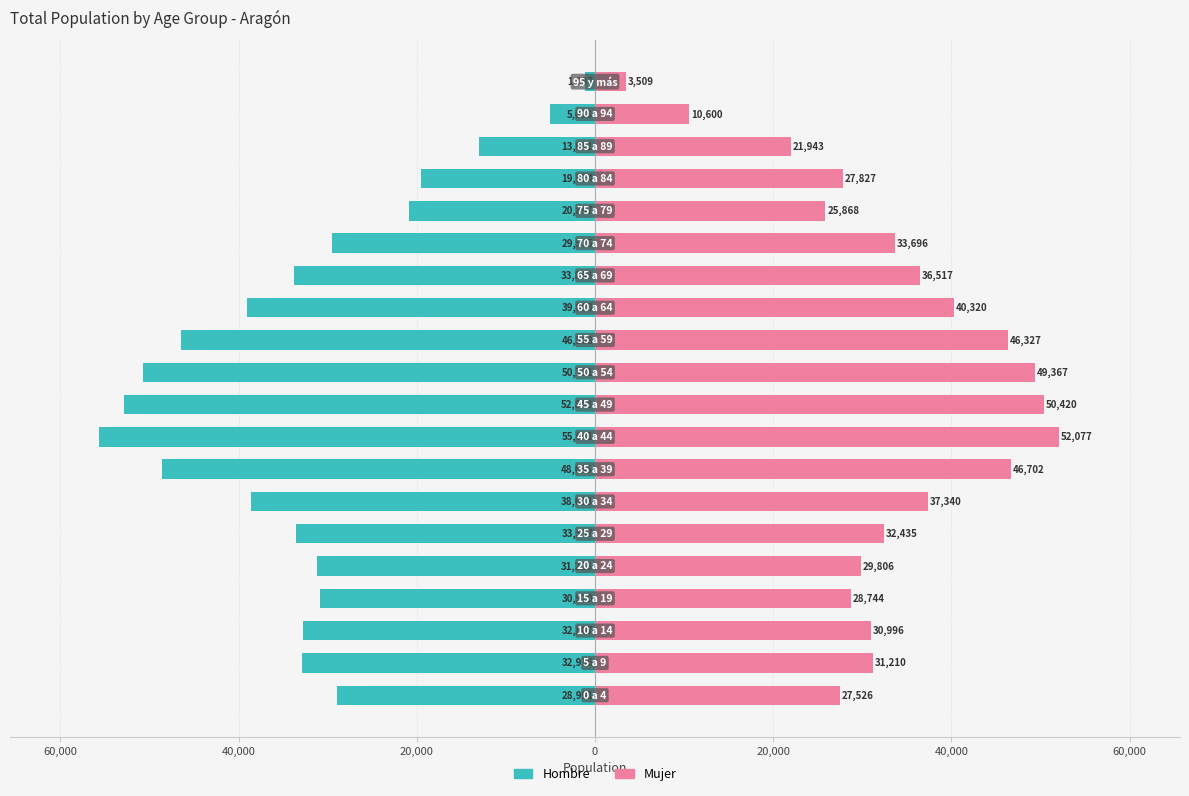

Read the Mujer value at 10.

49367